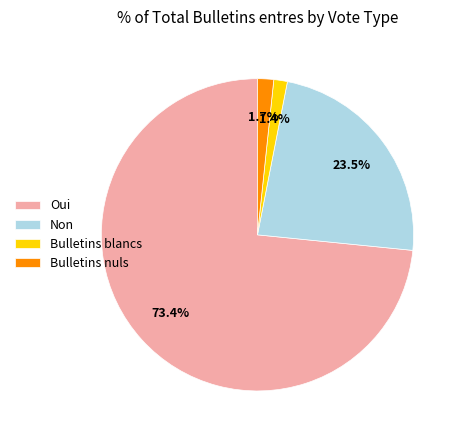

Which category accounts for the majority?

Oui